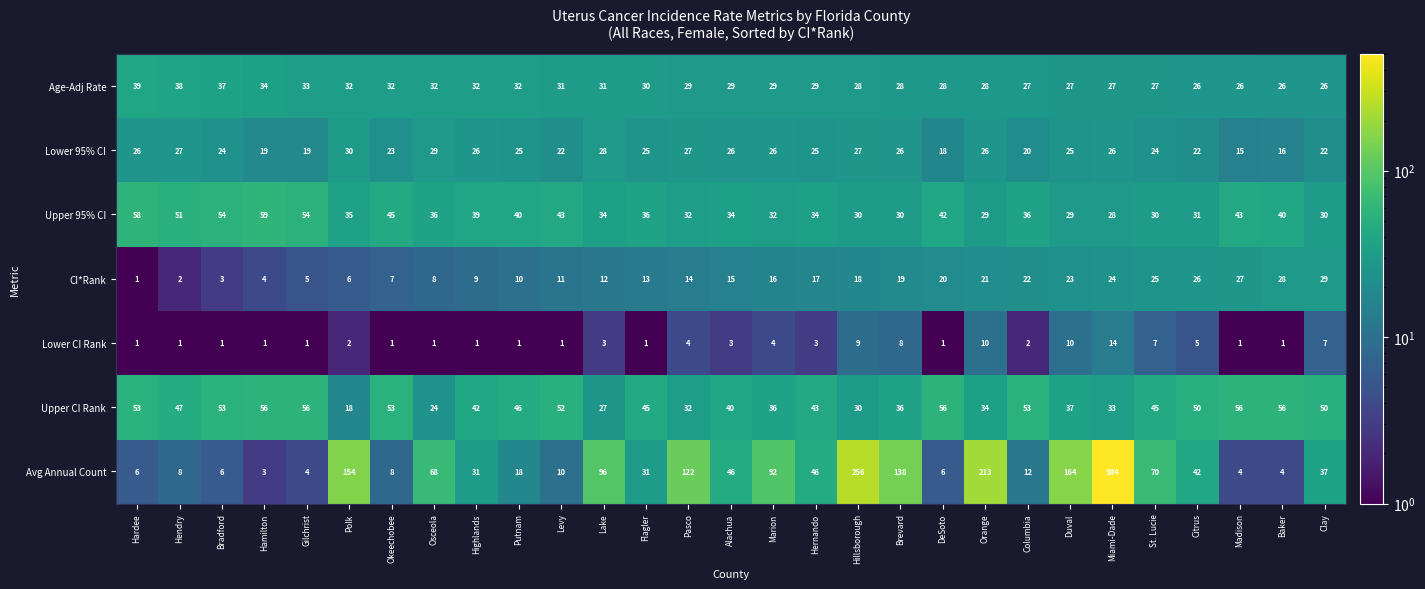

What is the difference between the maximum and minimum values in the Upper 95% CI series?

31